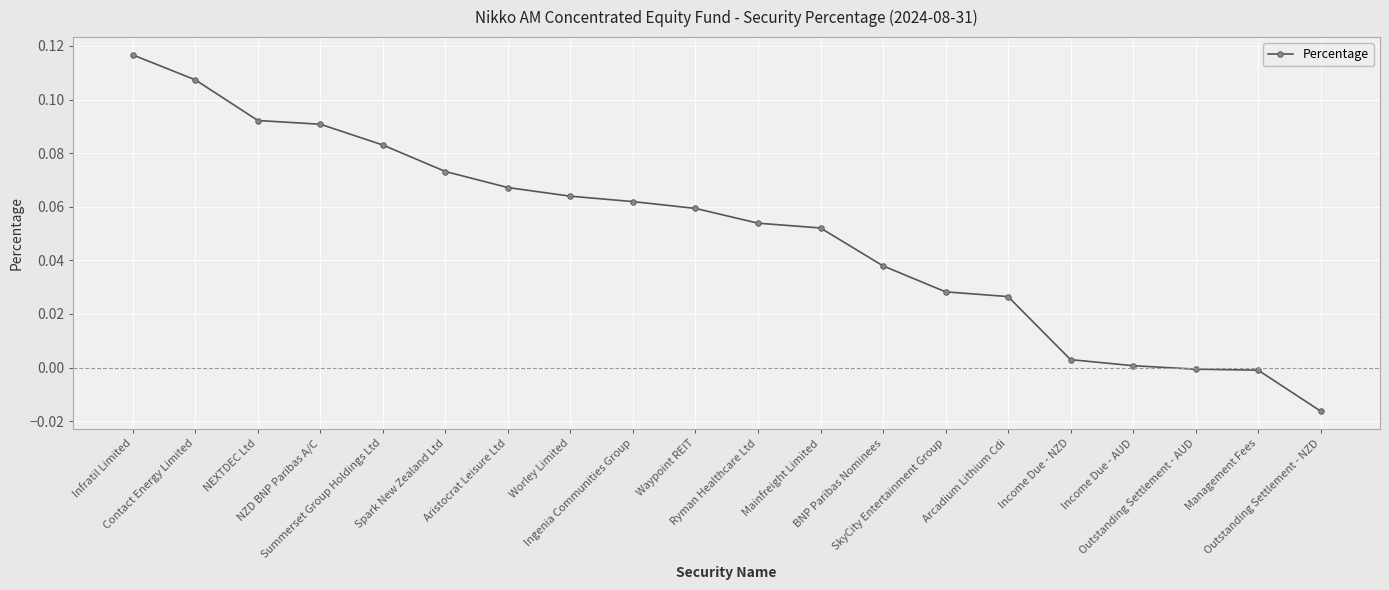

Which has a higher value, NZD BNP Paribas A/C or Ingenia Communities Group?

NZD BNP Paribas A/C